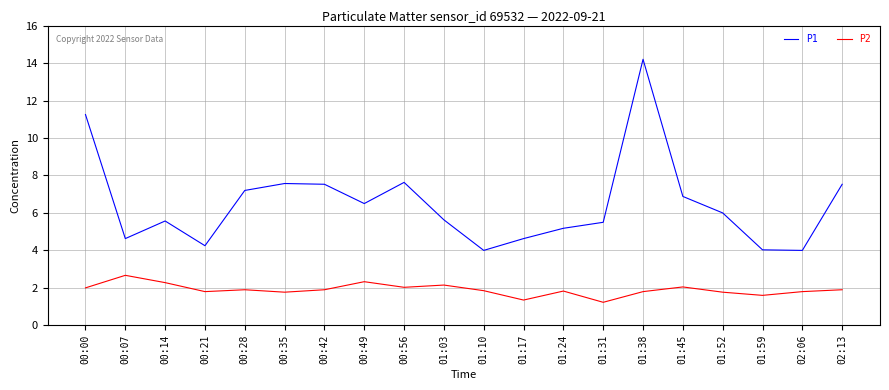

What is the difference between the P1 values at 01:03 and 00:00?

5.6